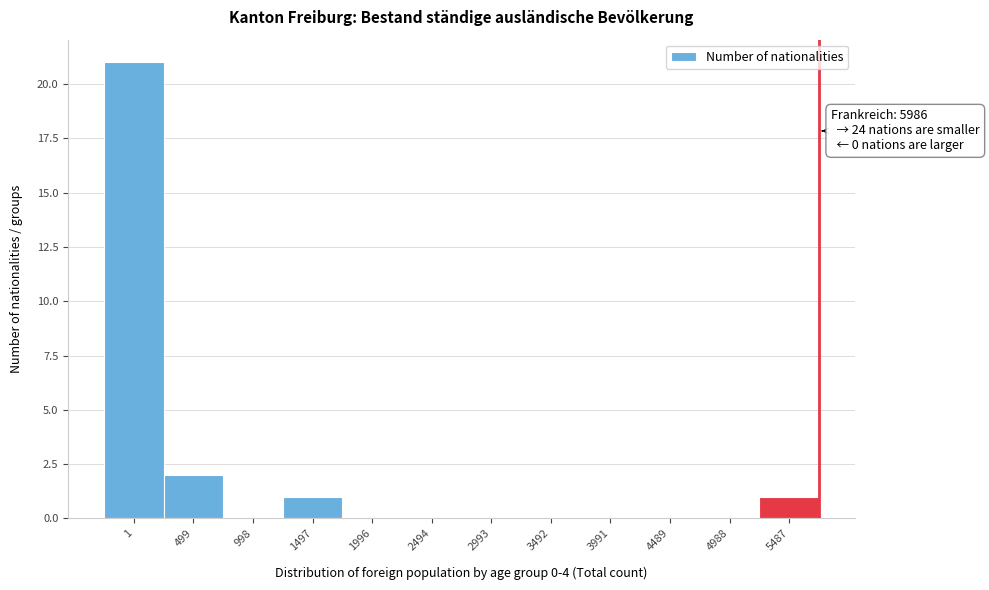

Reading right to left, what are all the values shown in this chart?

5487=1	4988=0	4489=0	3991=0	3492=0	2993=0	2494=0	1996=0	1497=1	998=0	499=2	1=21